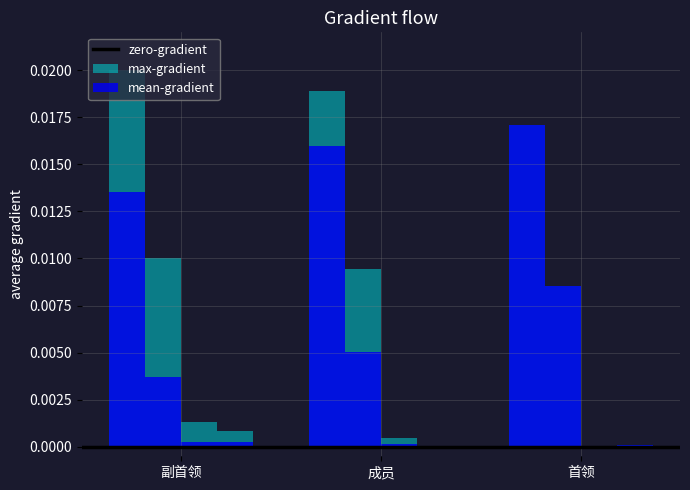

How many bars are there in each group?

3